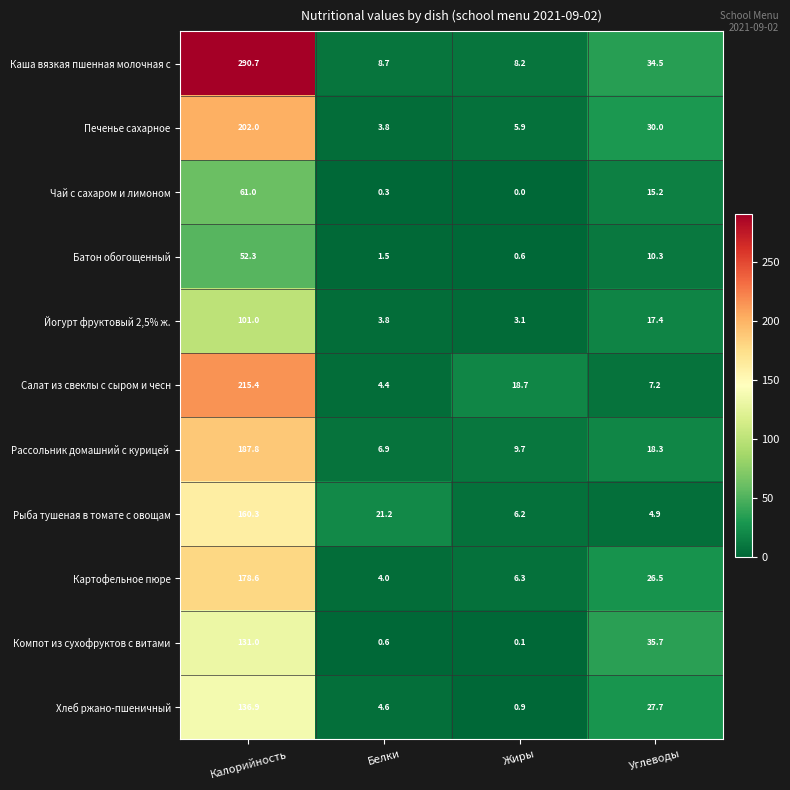

What is the spread (max minus min) of values at Калорийность?

238.4